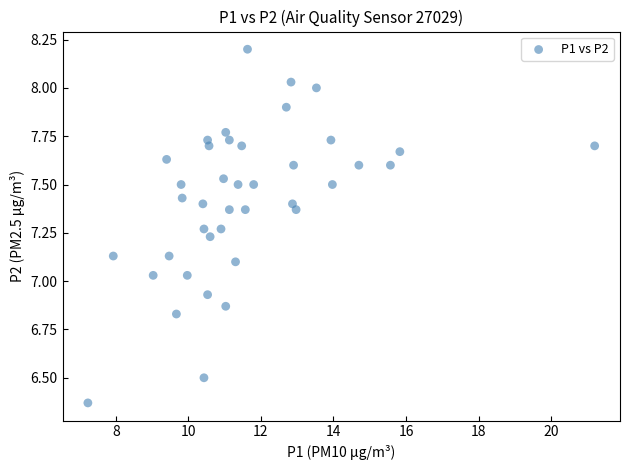

What is the range of Y values (max minus min)?

1.8